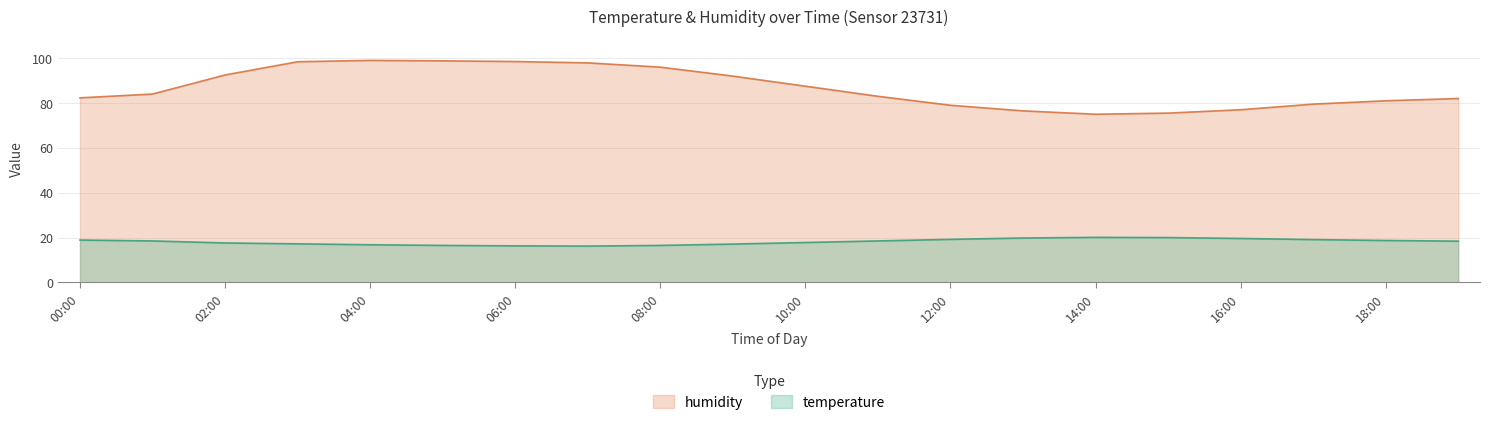

How many interior local peaks does the humidity series have?

1